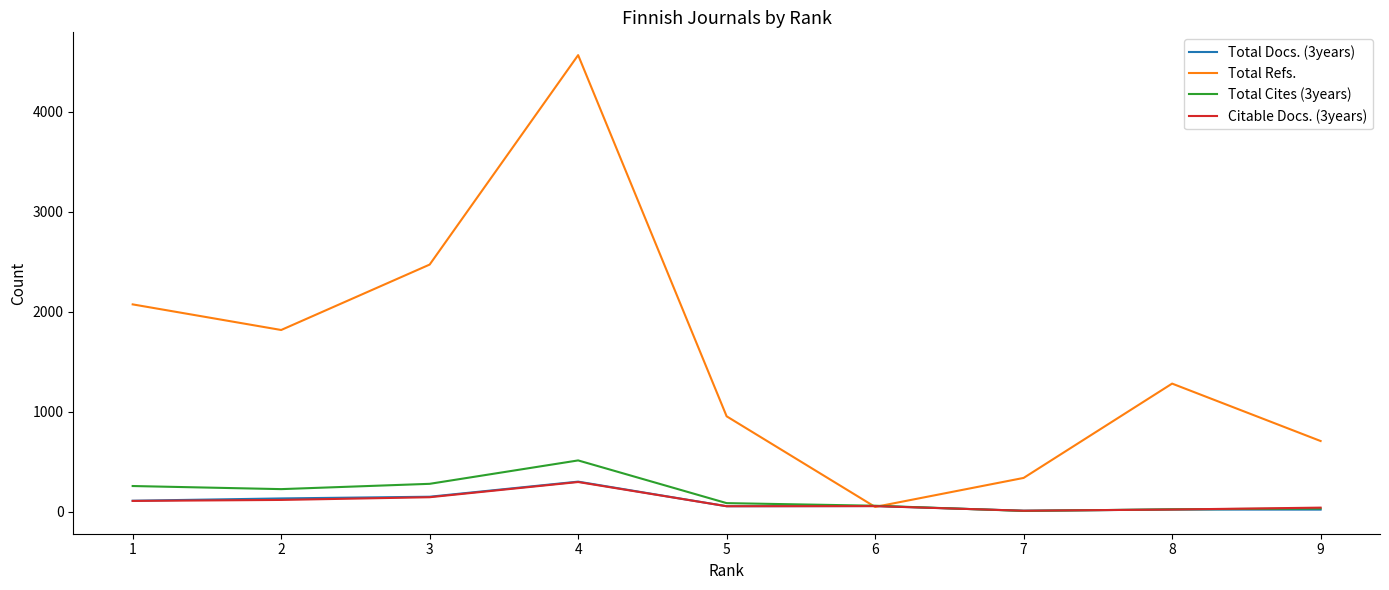

List the labels in order of Total Refs. value, smallest first.

6, 7, 9, 5, 8, 2, 1, 3, 4